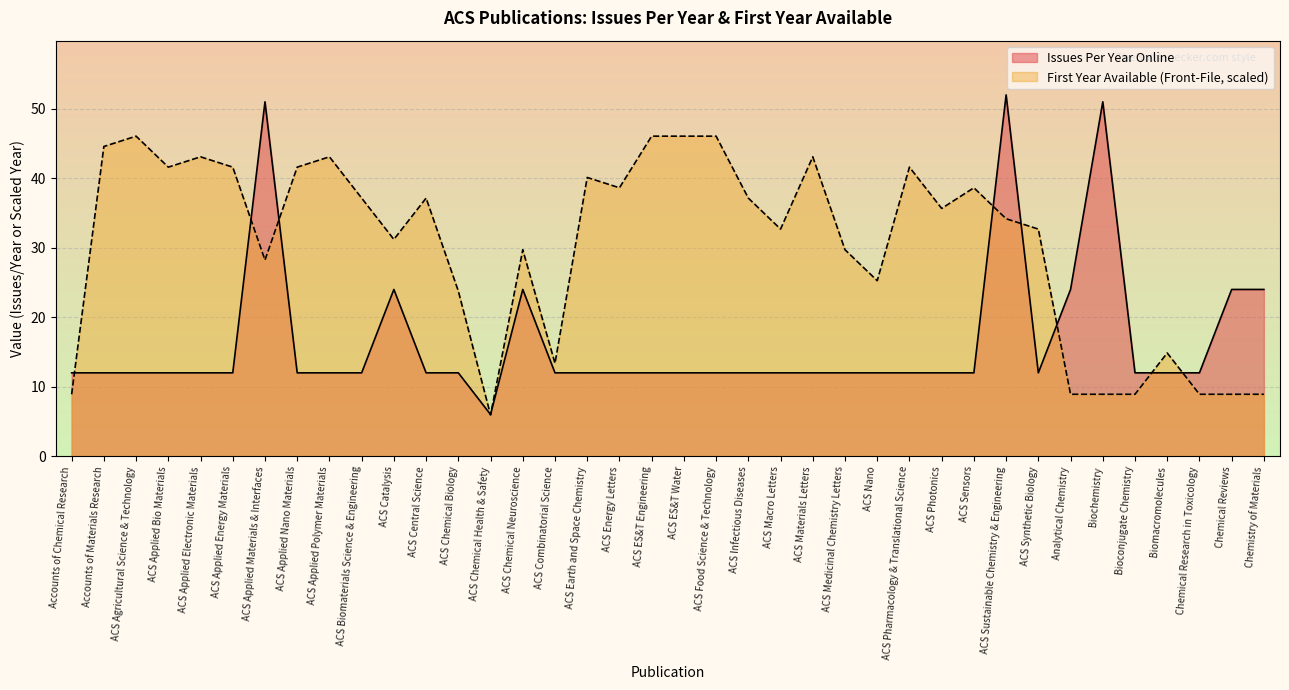

Where does the First Year Available (Front-File) series first go above 35?

Accounts of Materials Research